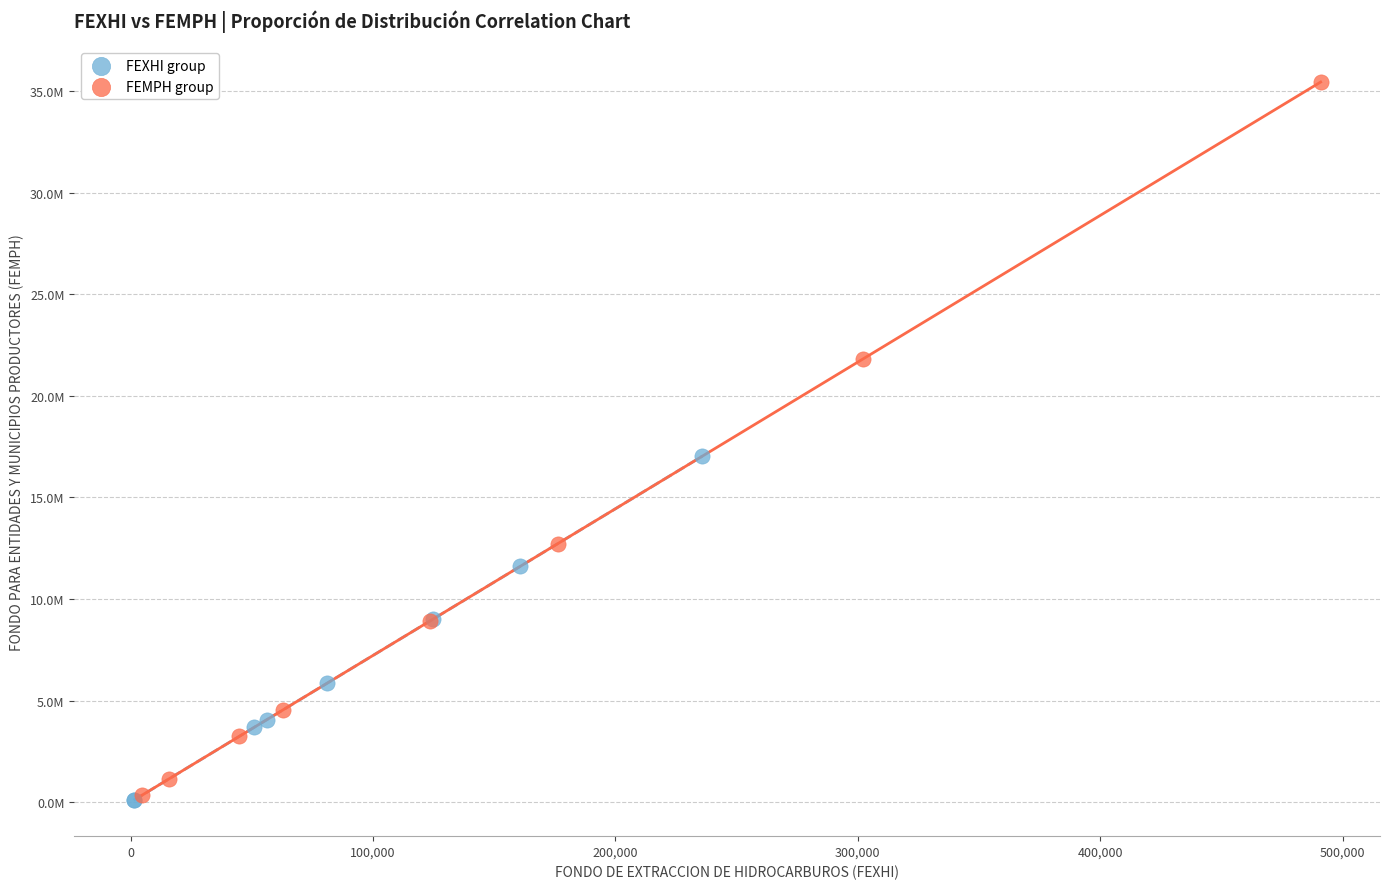

Which series contains the highest Y value?

FEMPH group